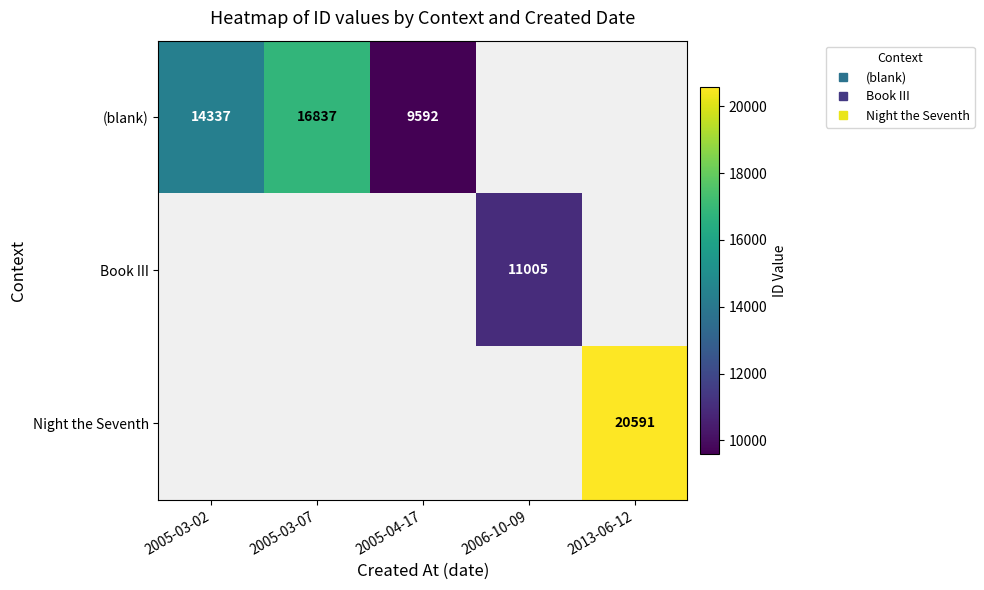

What is the greatest value displayed?

20591.0